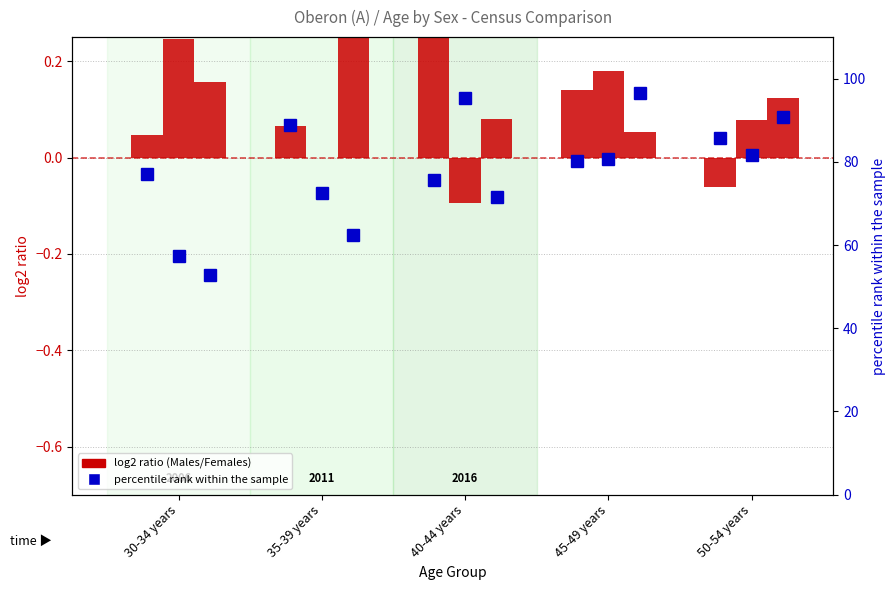

What is the difference between the percentile rank within the sample values at 35-39 years and 30-34 years?

11.7